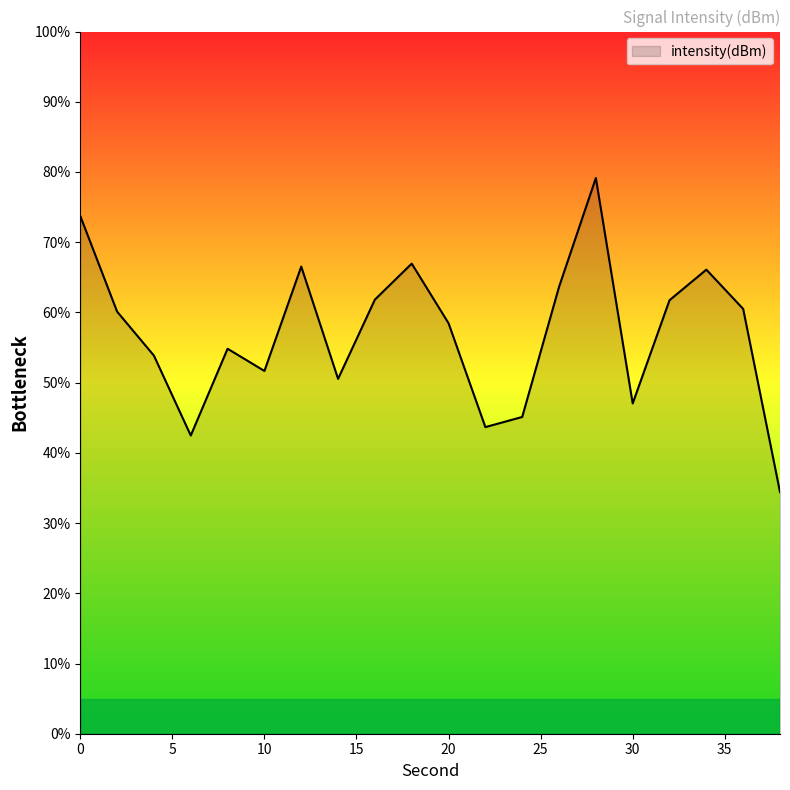

True or false: there are more than 2 points higher than both neighbors.

True